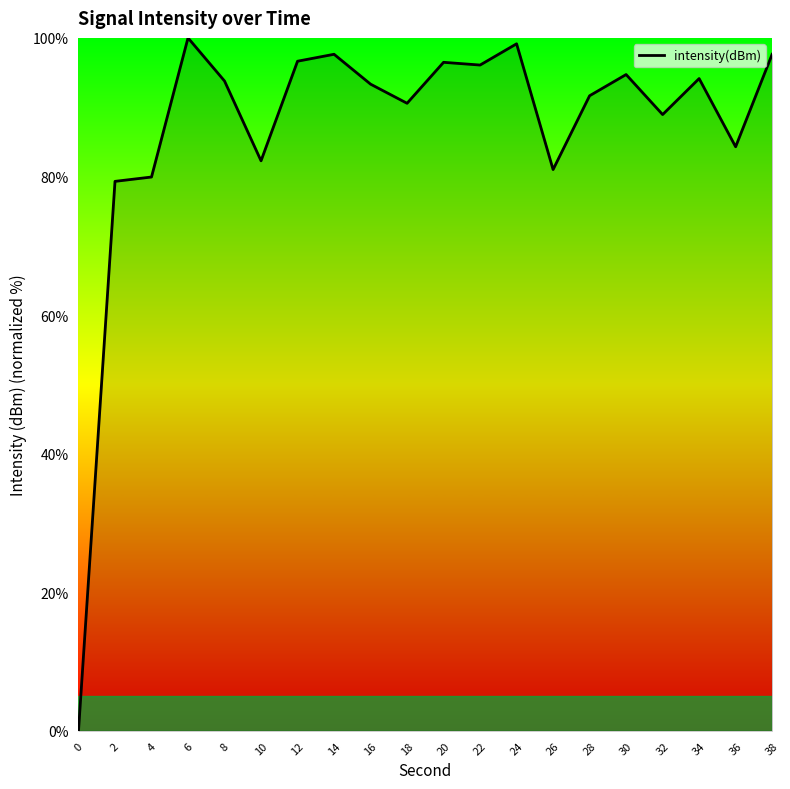

Read the value at 32.

88.9